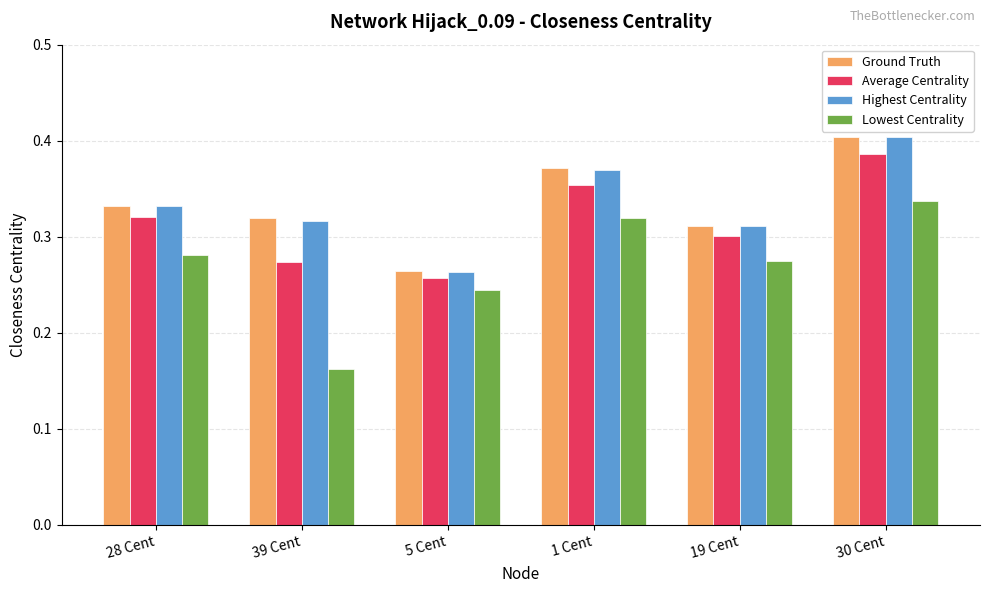

Count the number of categories in the chart.

6